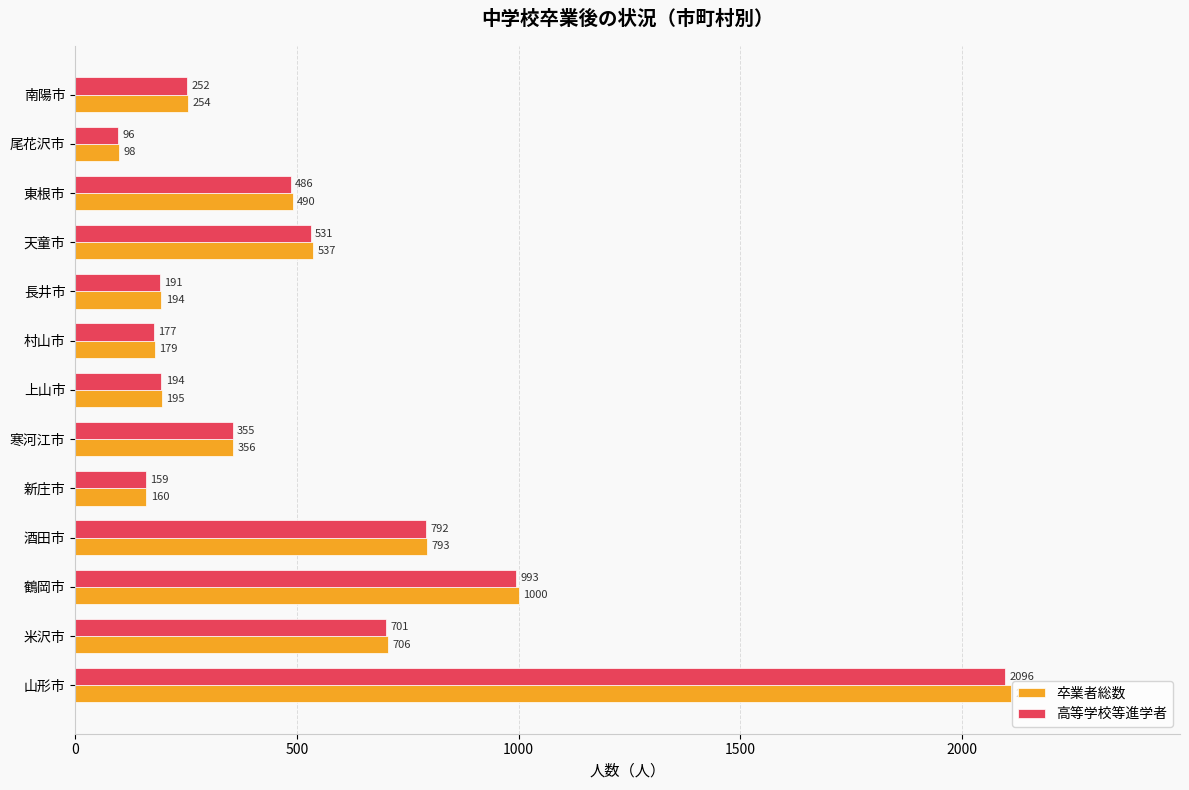

Which series has the largest range (max minus min)?

卒業者総数